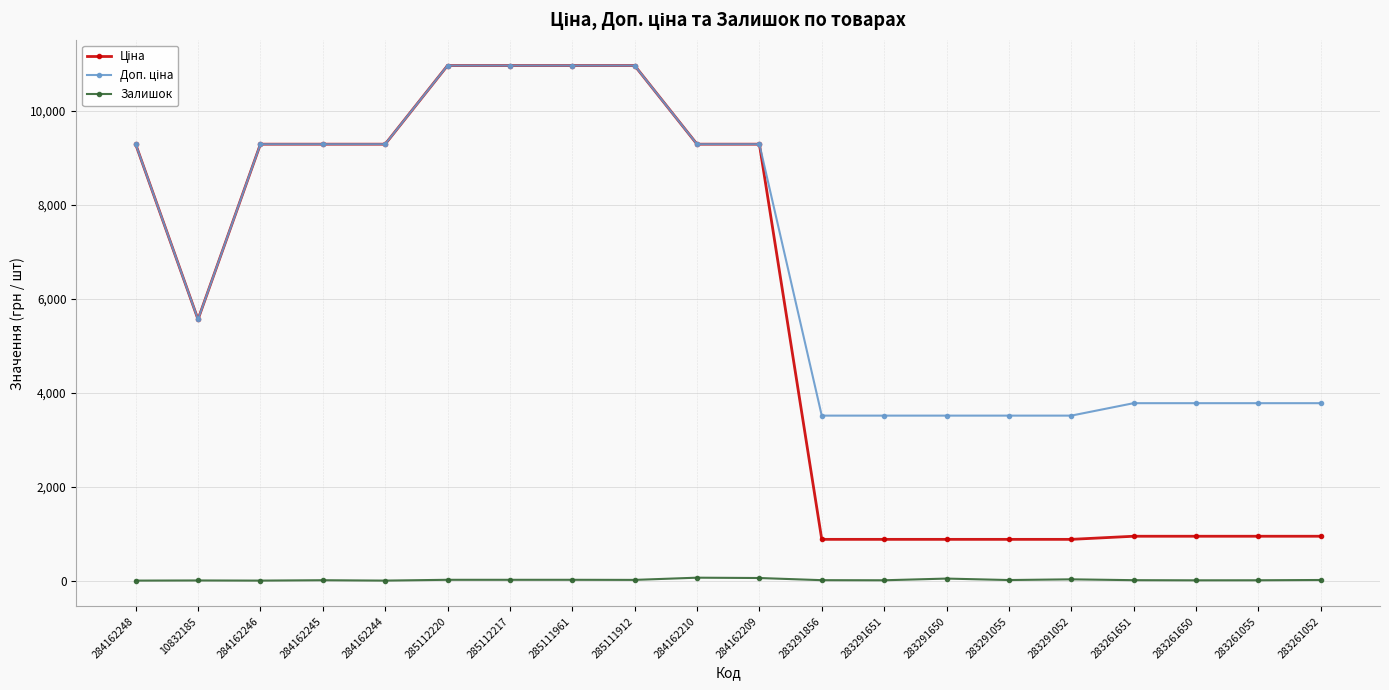

The Залишок series shows 27.0 at 283291052. True or false?

True